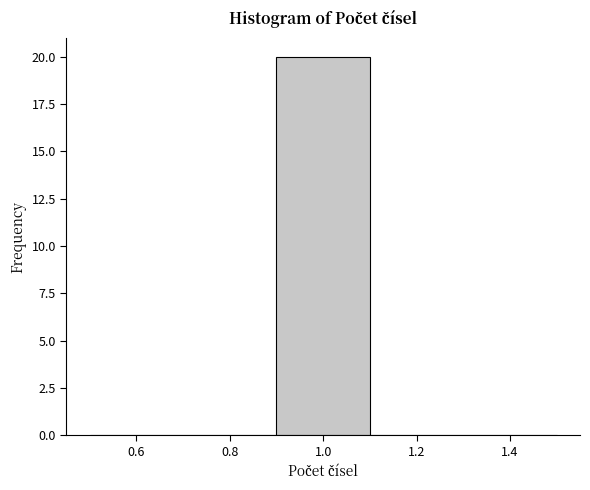

How tall is the bar that spans 0.9 to 1.1 on the x-axis? The values are not printed on the chart, so give them approximately, as read against the axis.

20